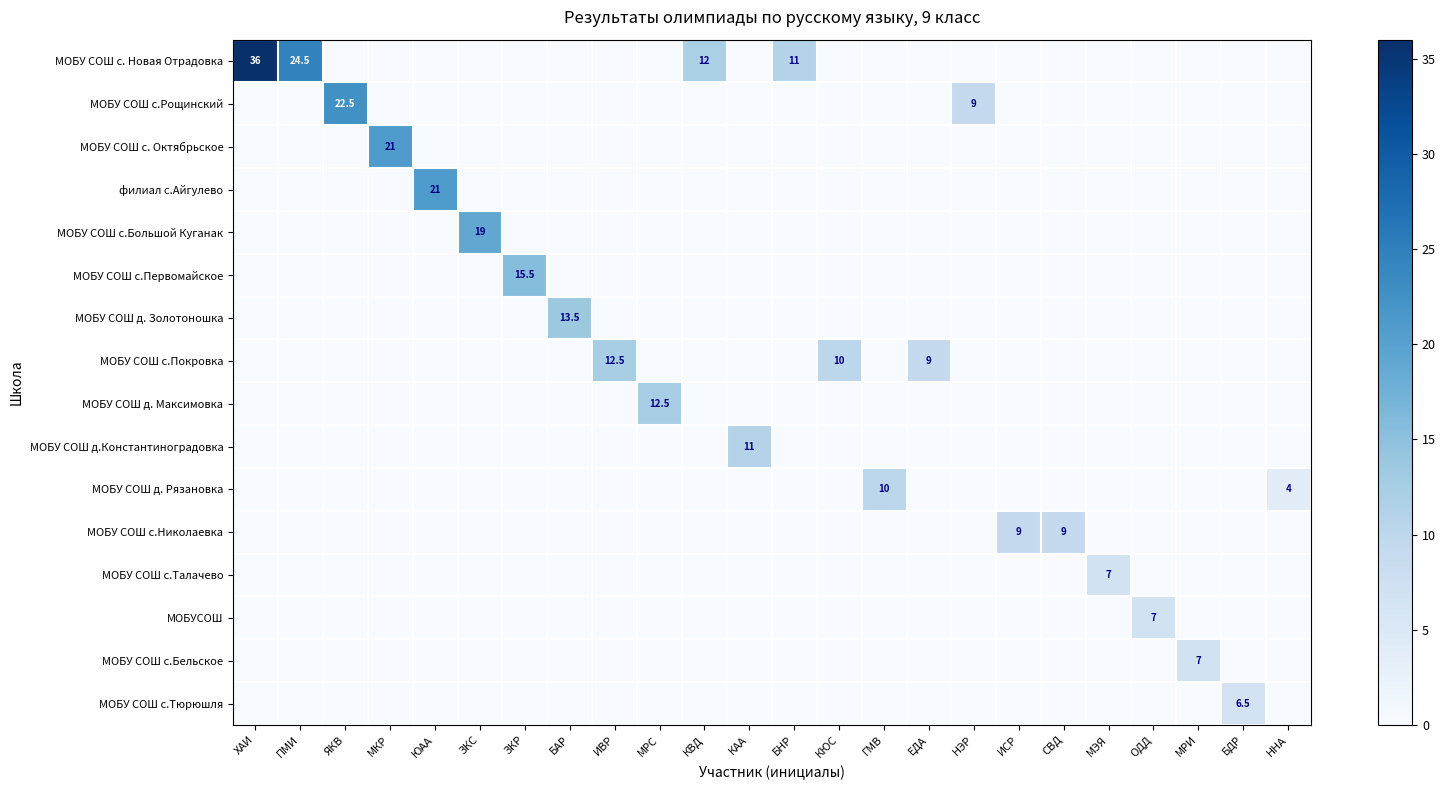

The МОБУ СОШ с.Рощинский series shows 9.0 at НЭР. True or false?

True